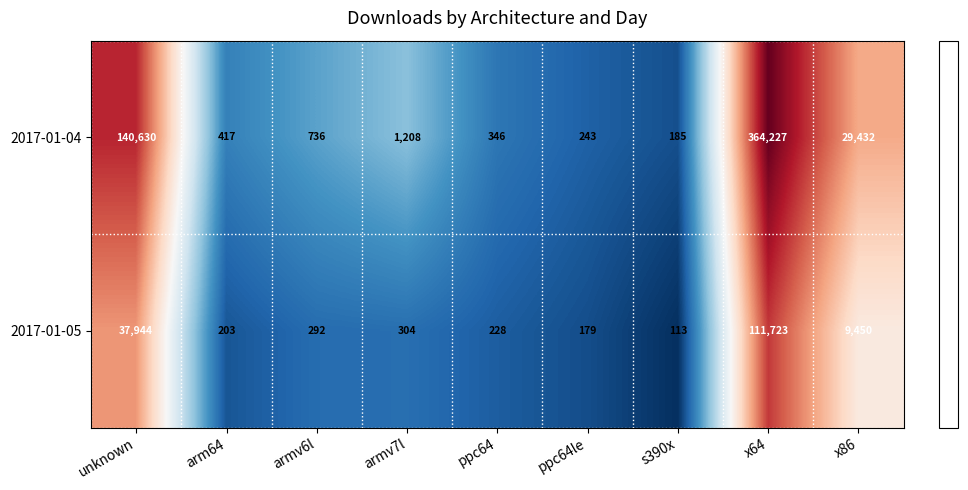

How many categories are shown in the chart?

9